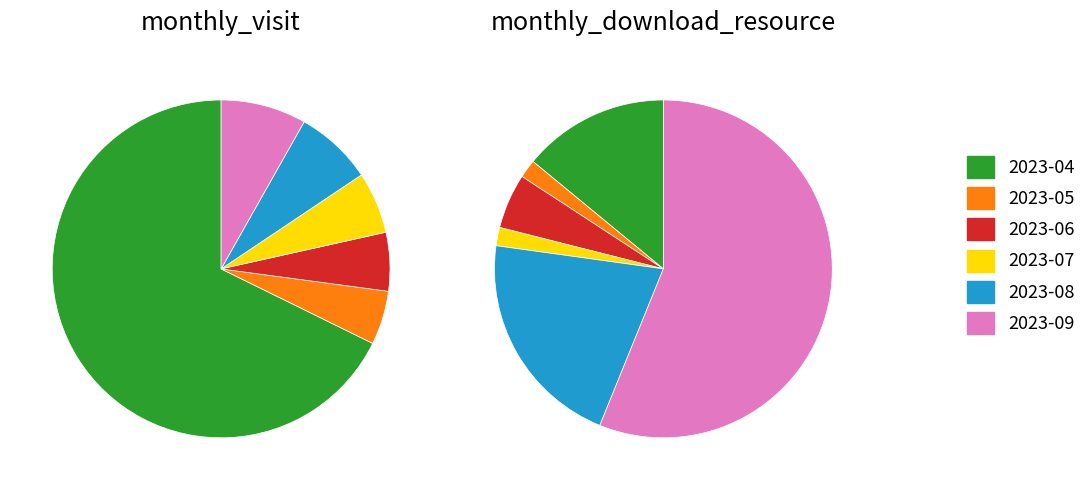

Which series has the widest spread of values?

monthly_visit